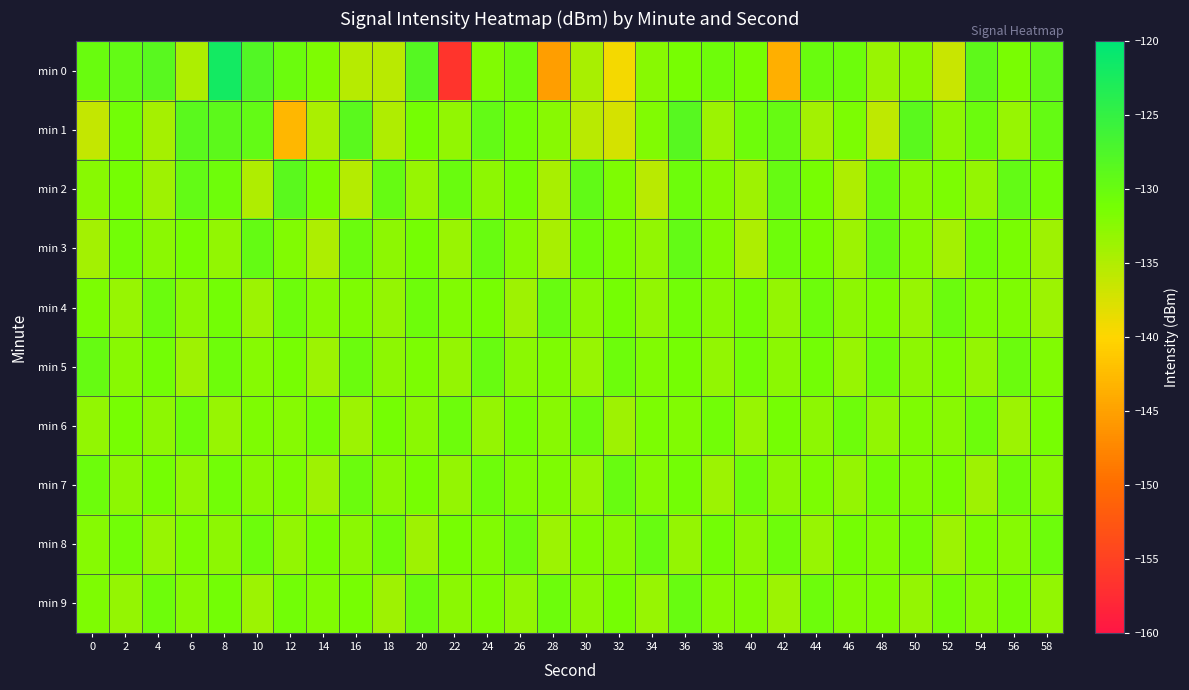

Count the number of data series in this chart.

10